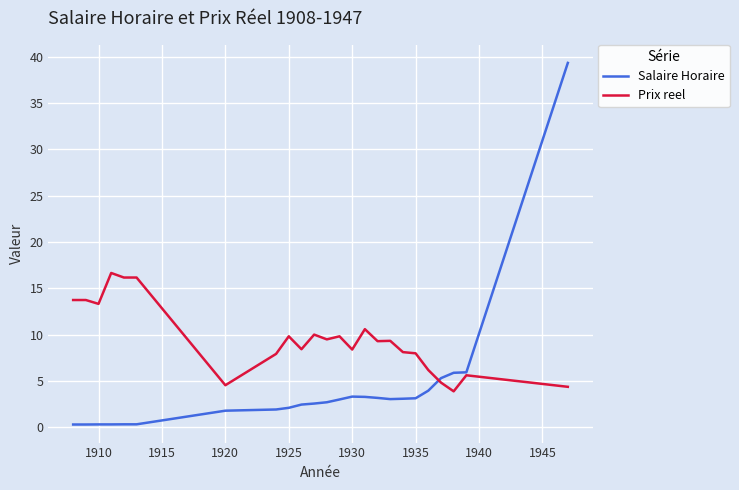

Which series has the widest spread of values?

Salaire Horaire